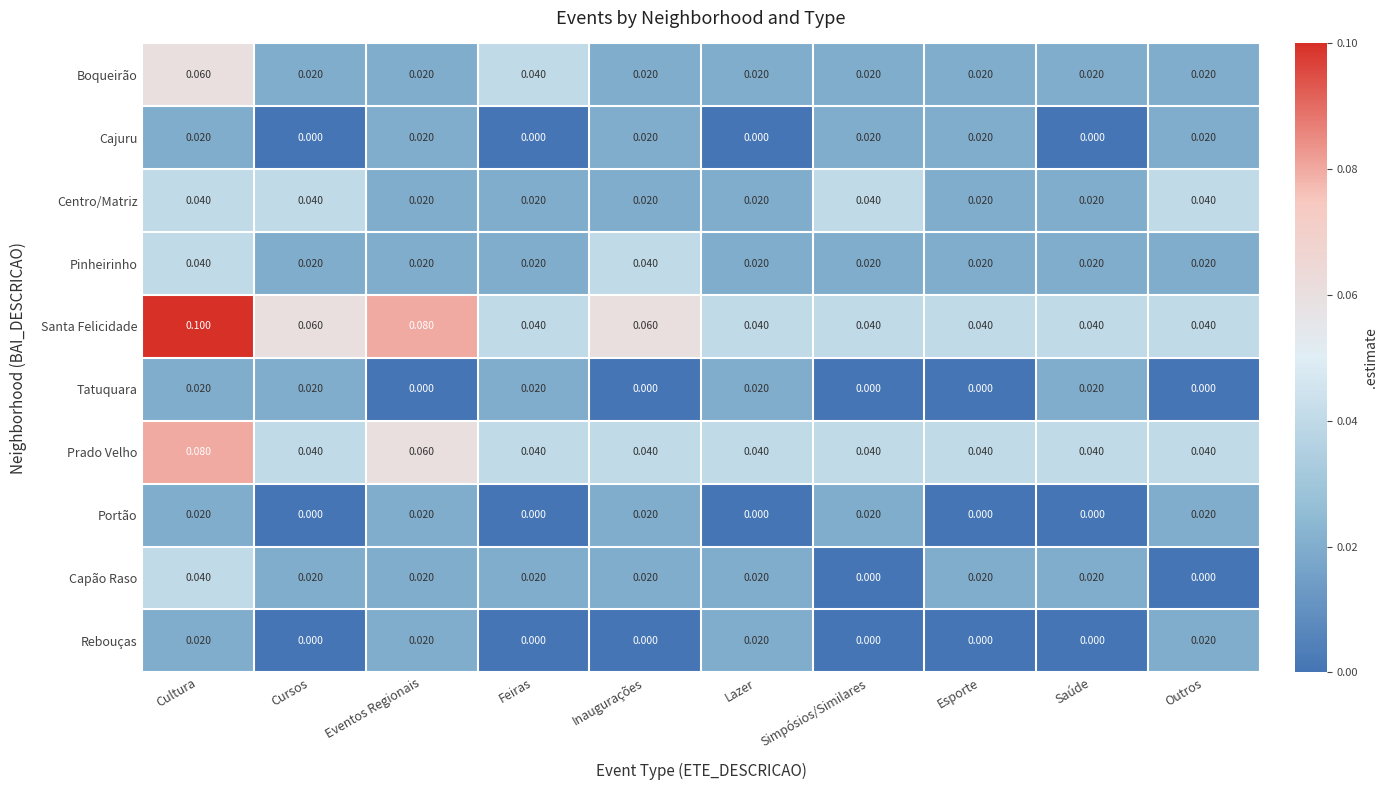

At which category does the chart reach its peak across all series?

Cultura